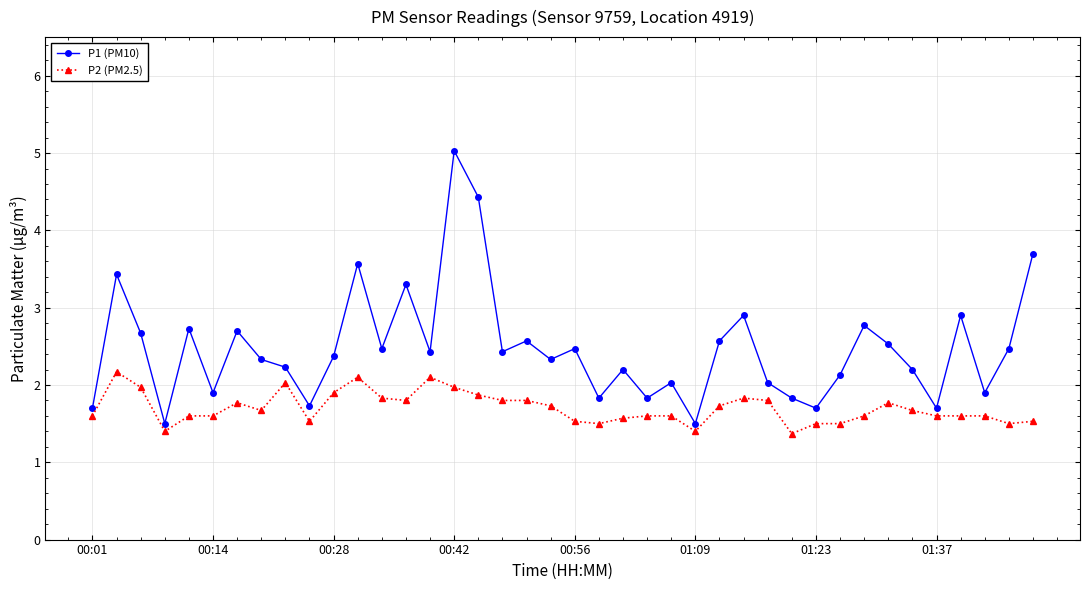

True or false: P1 (PM10) has more than 2 interior local peaks.

True